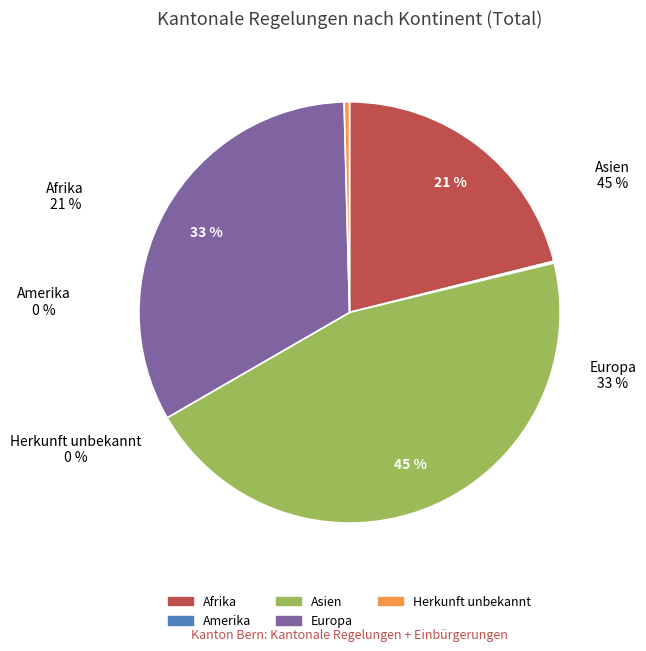

Count the number of slices in the pie.

6